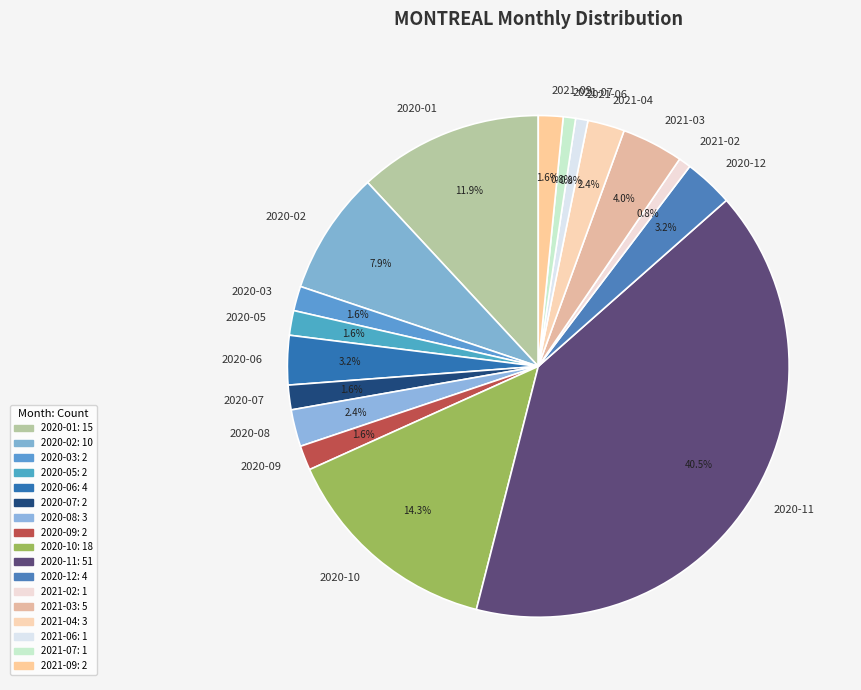

True or false: 2020-06 accounts for 12% of the total.

False